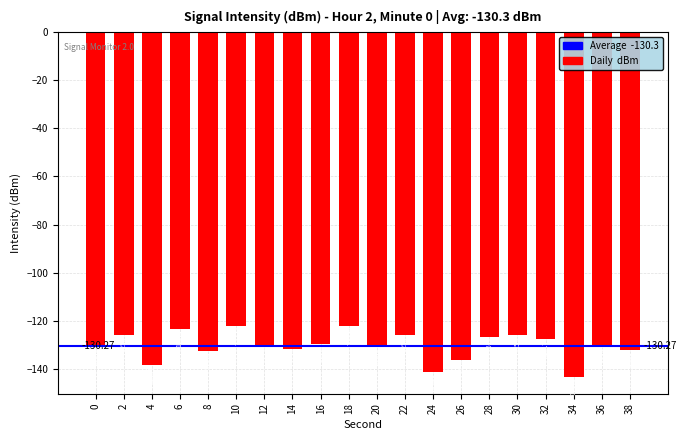

Rank the categories by value from highest to lowest.

10, 18, 6, 2, 22, 30, 28, 32, 16, 12, 36, 0, 20, 14, 38, 8, 26, 4, 24, 34